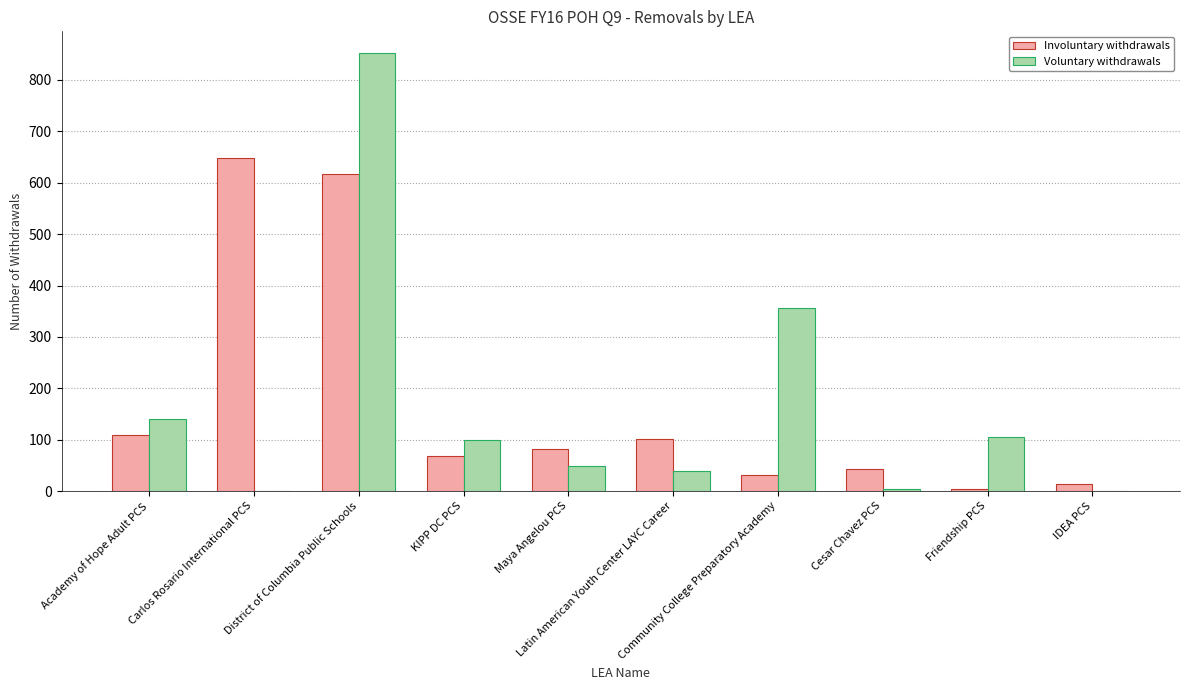

True or false: Voluntary withdrawals has a value of 0 at Carlos Rosario International PCS.

True